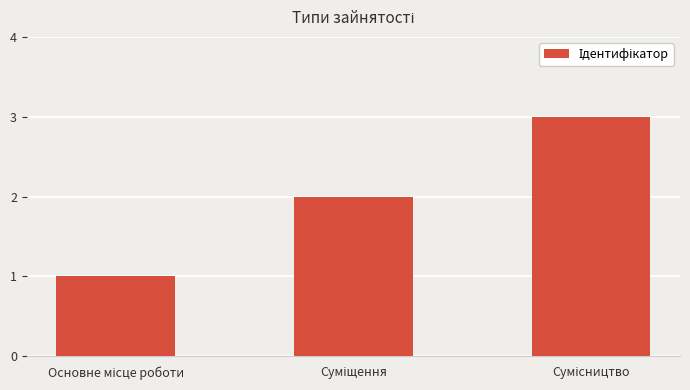

What is the greatest value displayed?

3